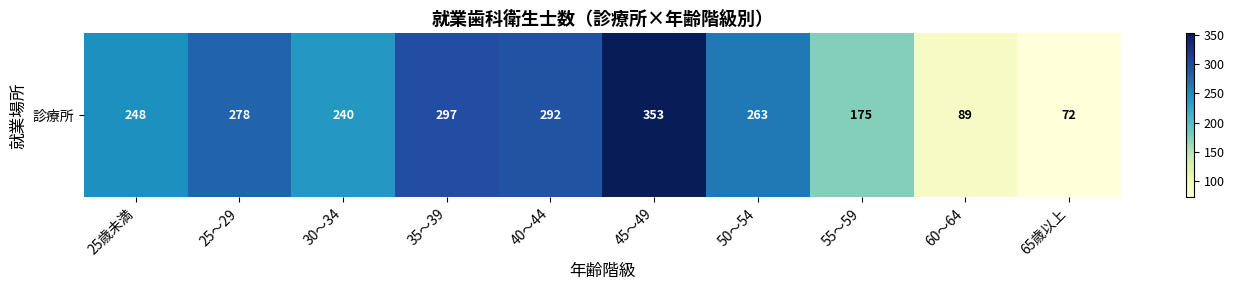

At which label is the value closest to 212?

30～34